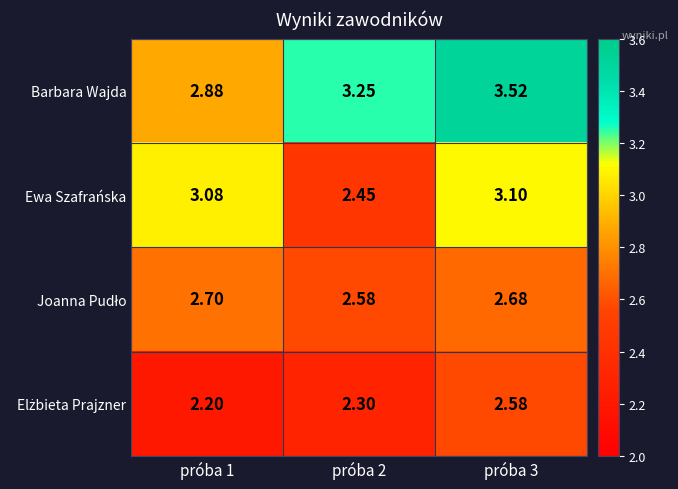

Which series changed the most between próba 1 and próba 3?

Barbara Wajda